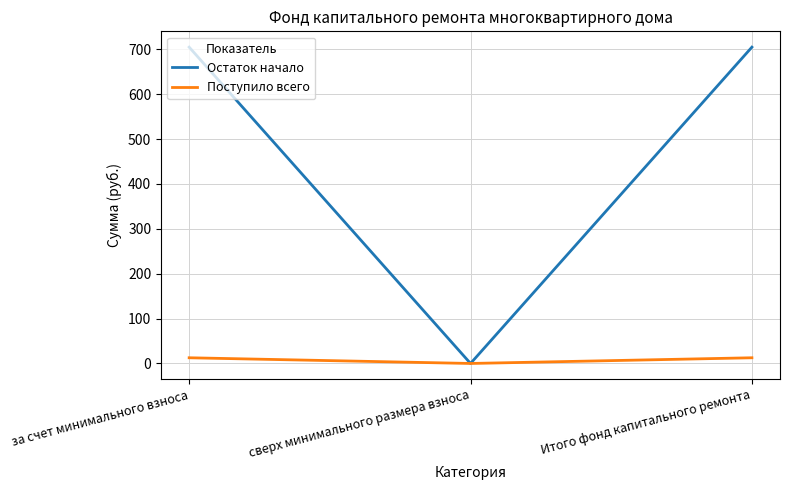

What position from the left is за счет минимального взноса?

1